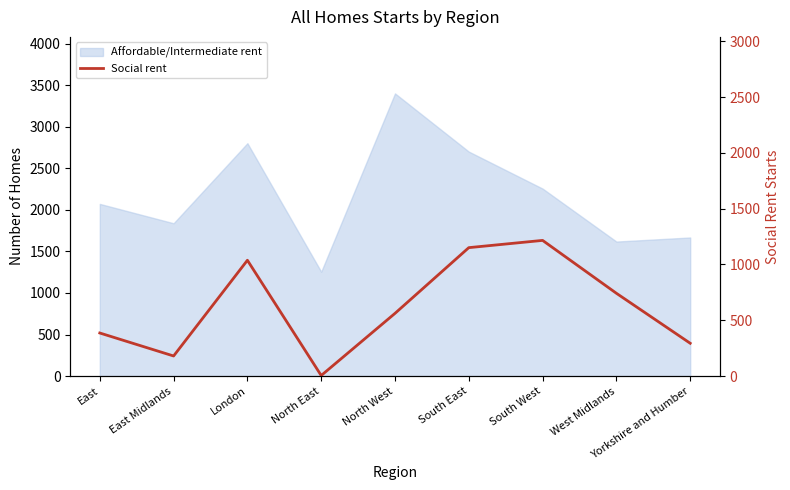

How many data points are above 562?

4